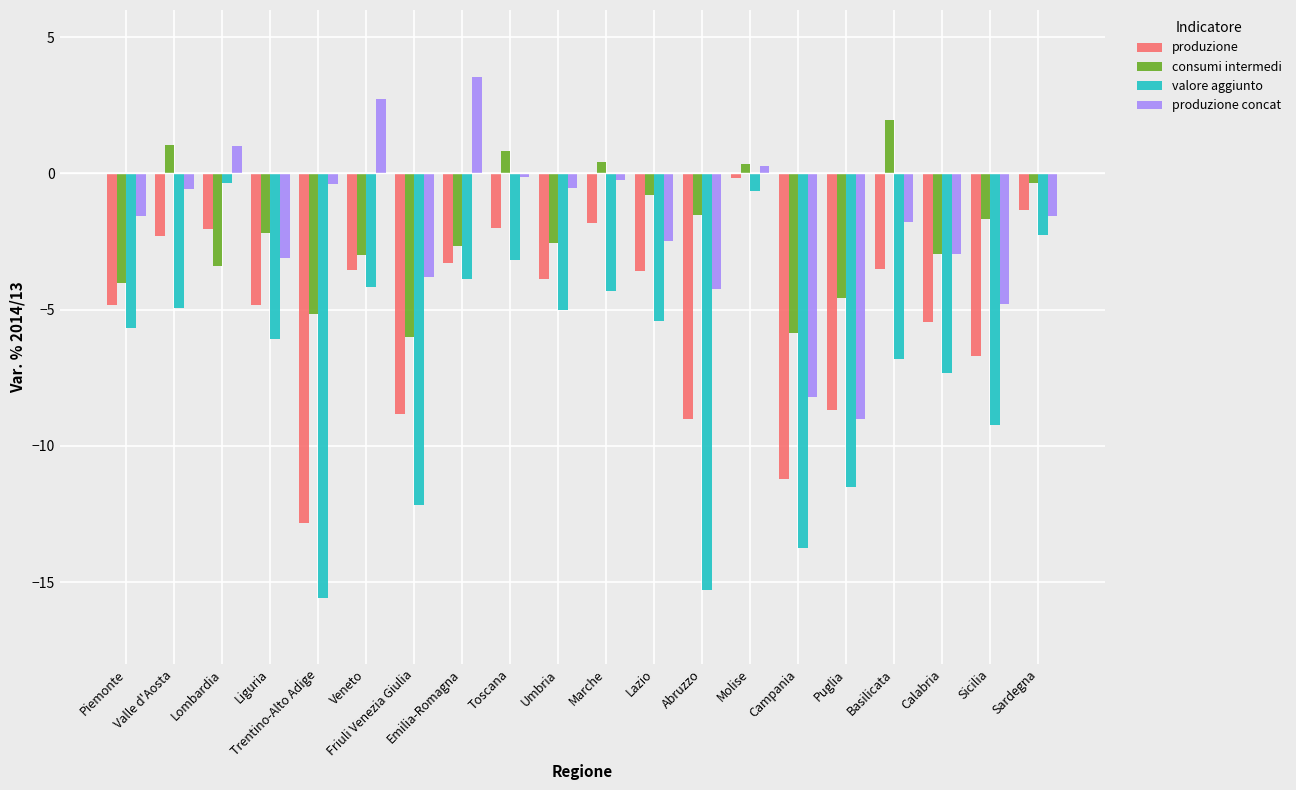

What position from the right is Trentino-Alto Adige?

16